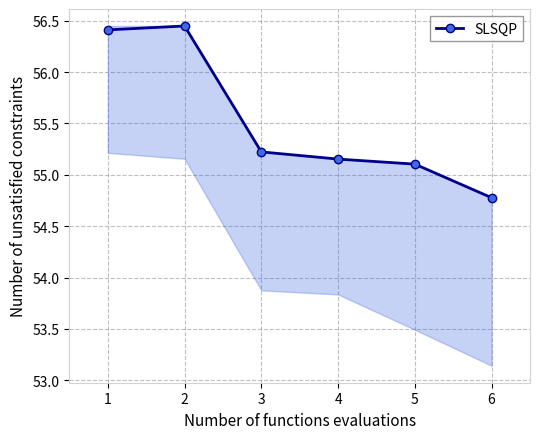

Rank the categories by value from highest to lowest.

2, 1, 3, 4, 5, 6